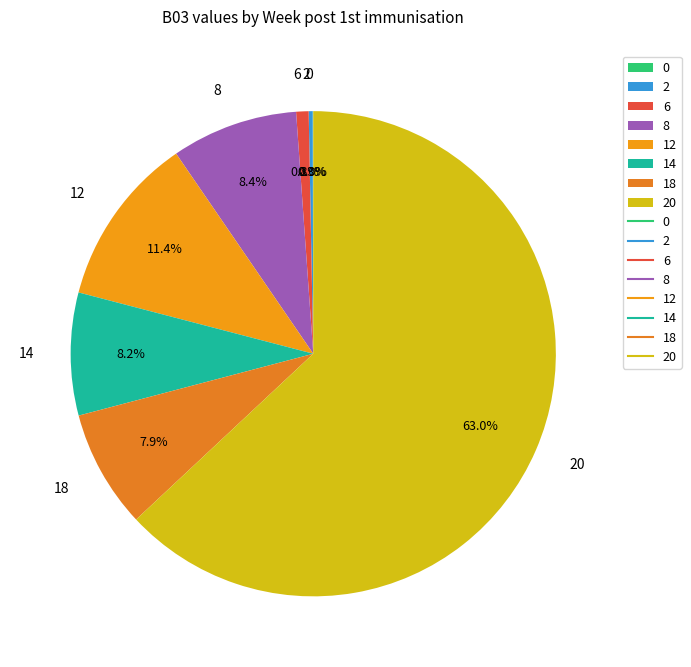

What percentage is the 18 slice, to the nearest percent?

8%